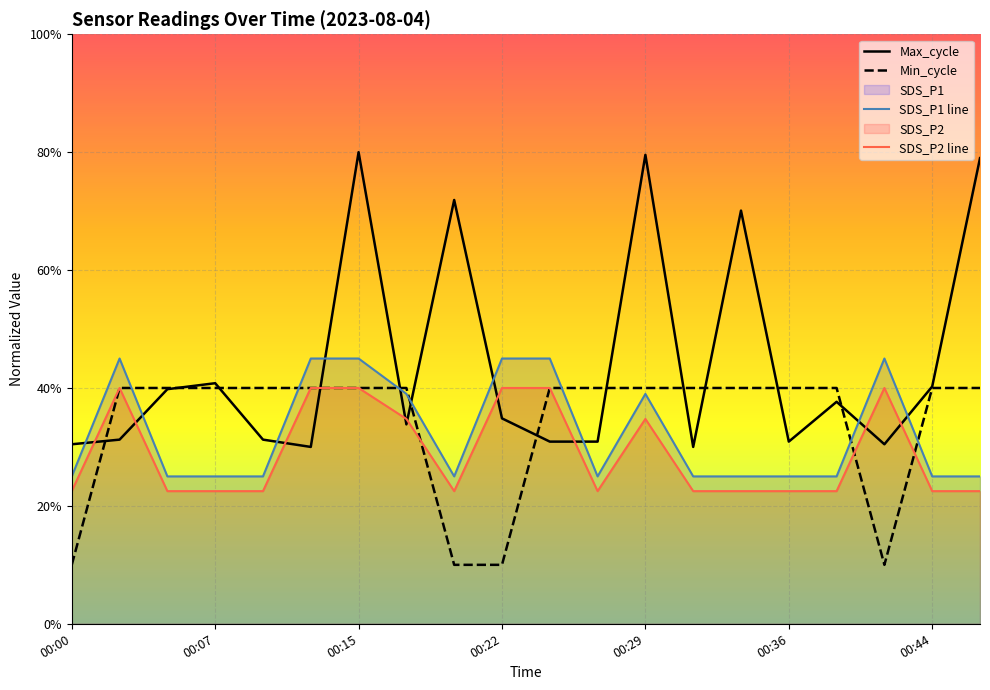

What is the total value across all series at 8?

1.3